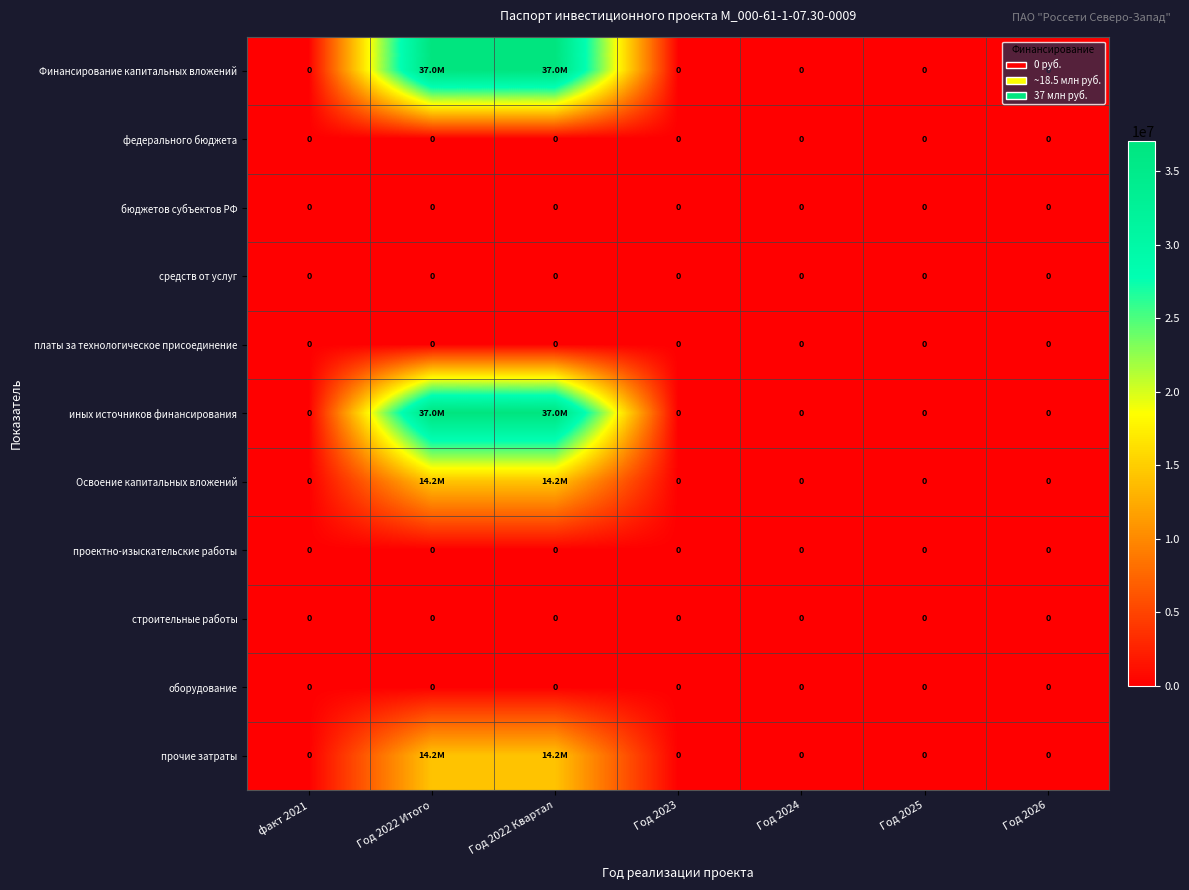

The федерального бюджета series shows 0 at факт 2021. True or false?

True